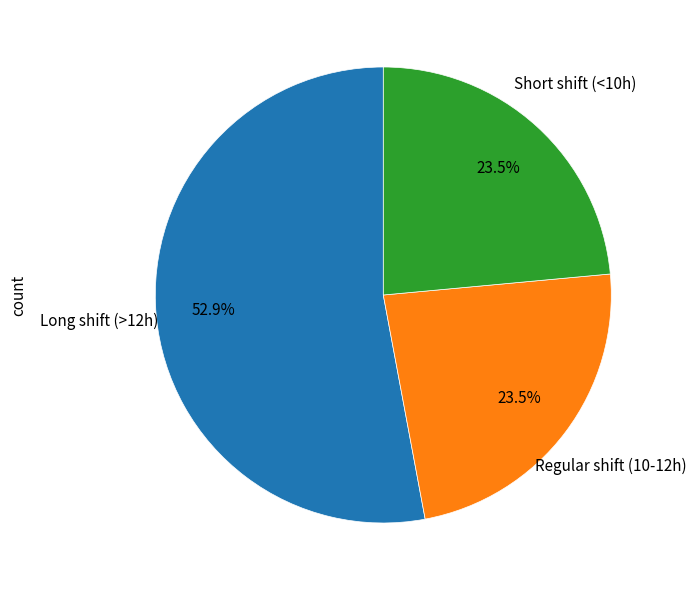

Is there a majority slice in this chart?

Yes